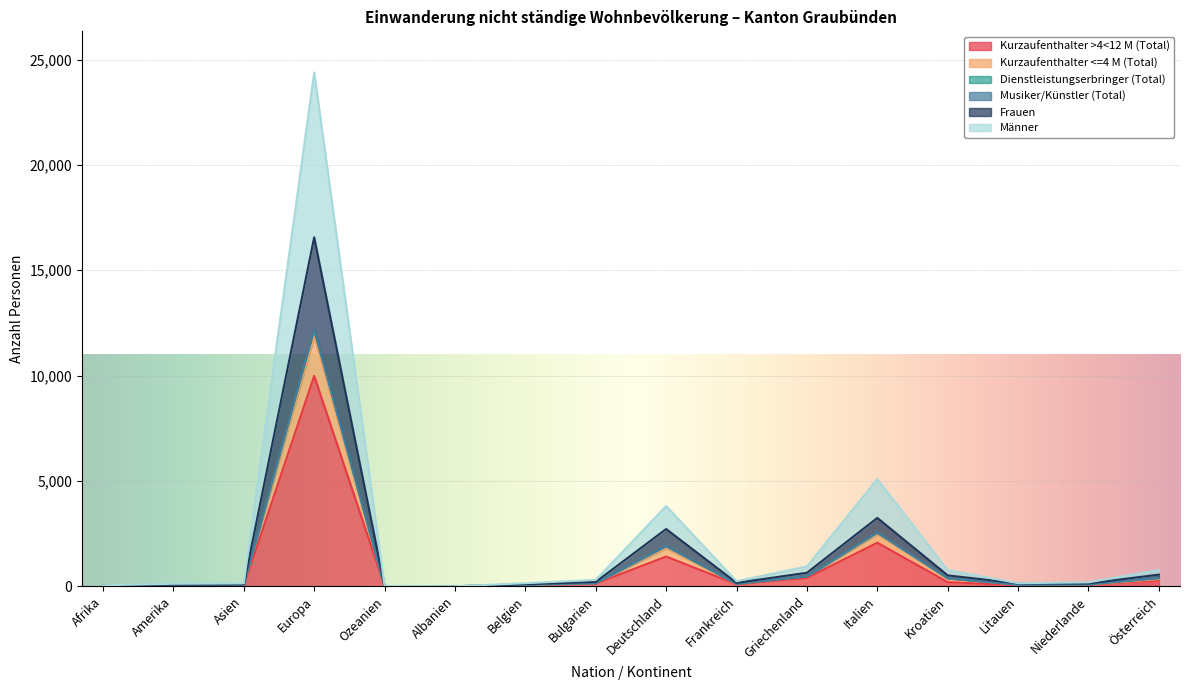

True or false: Kurzaufenthalter >4<12 M (Total) and Männer cross at least once.

False